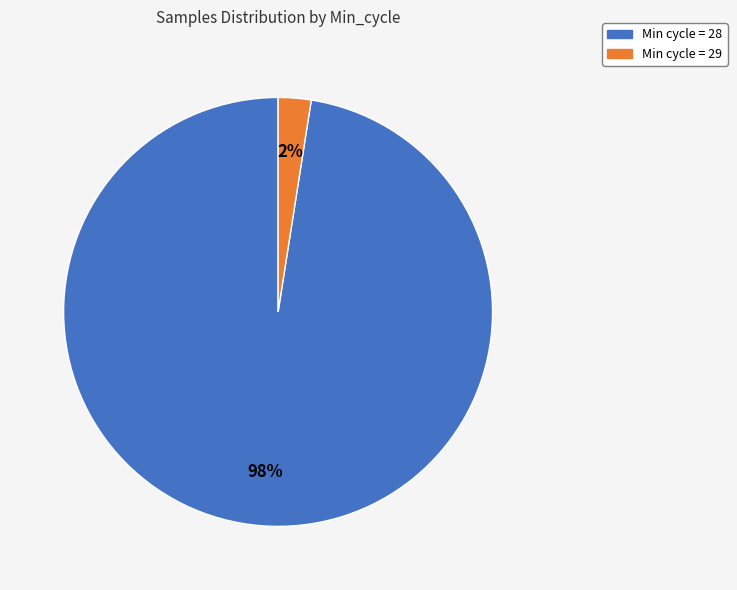

How many segments does this pie chart have?

2